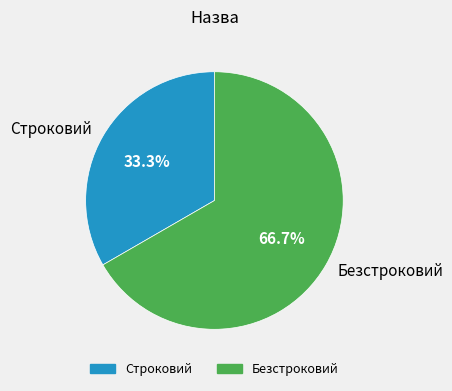

To the nearest percent, what percentage of the pie is Строковий?

33%